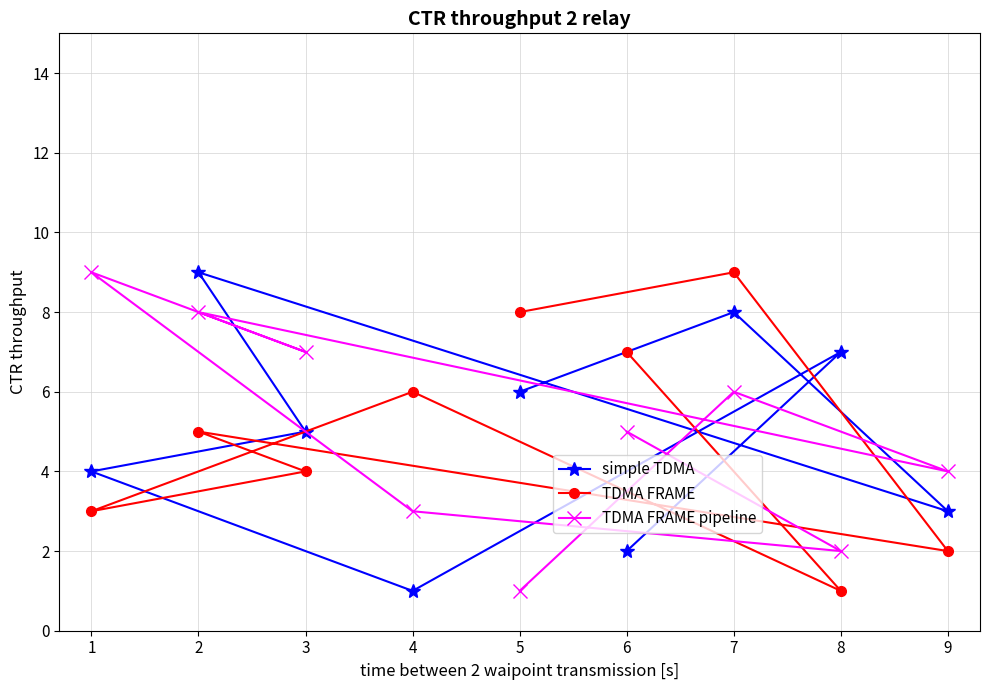

What are all the series names shown in the legend?

simple TDMA, TDMA FRAME, TDMA FRAME pipeline